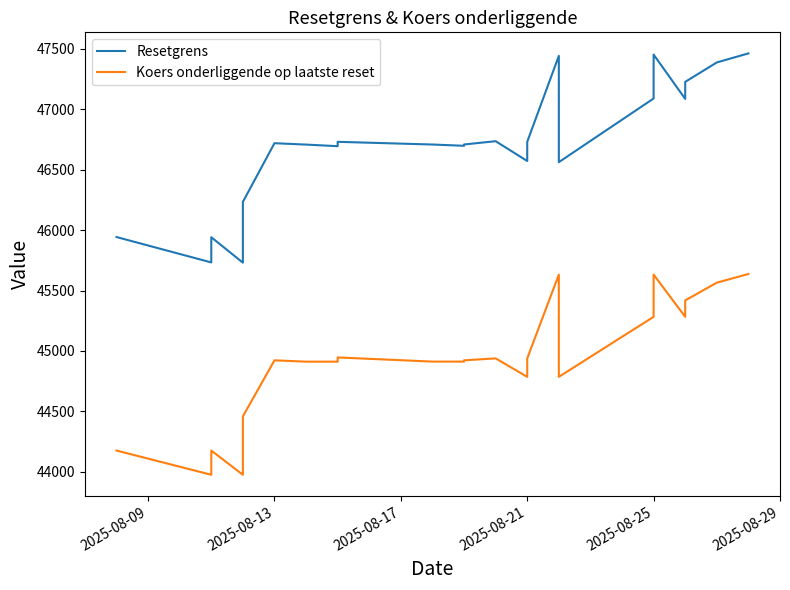

How many data points in Koers onderliggende op laatste reset are less than 44922?

11